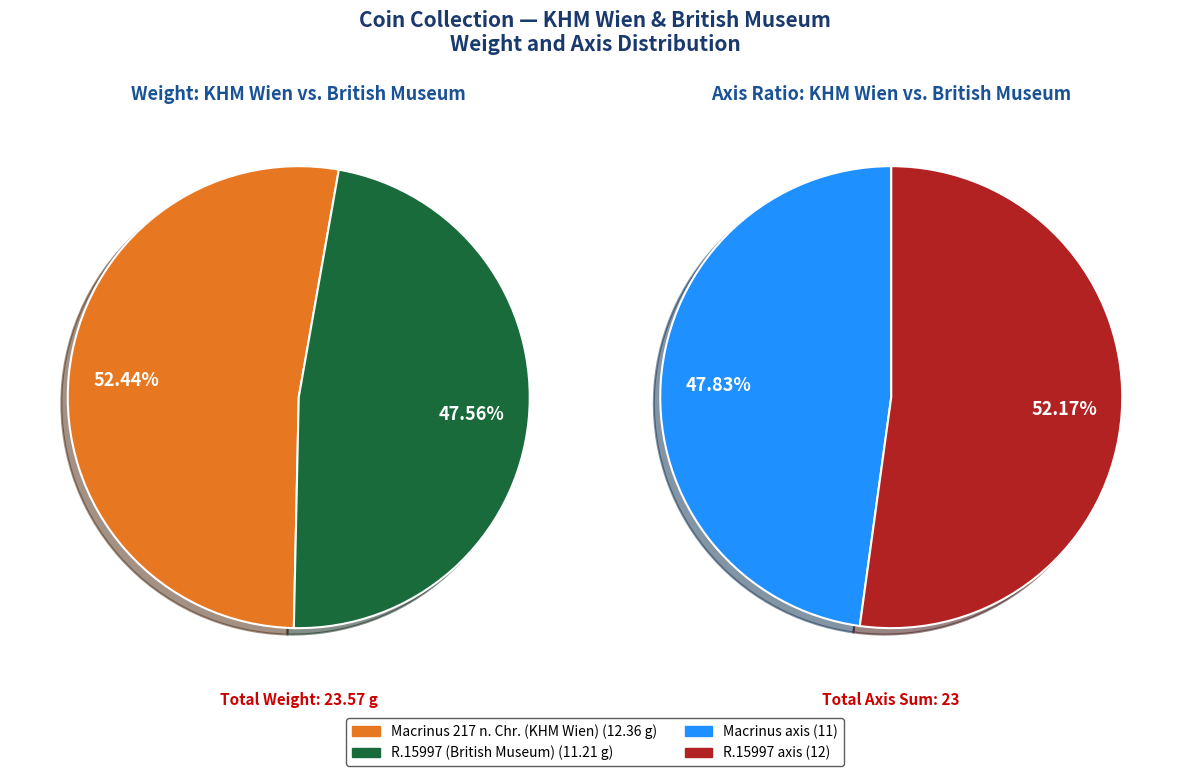

To the nearest percent, what is the average slice percentage?

50%